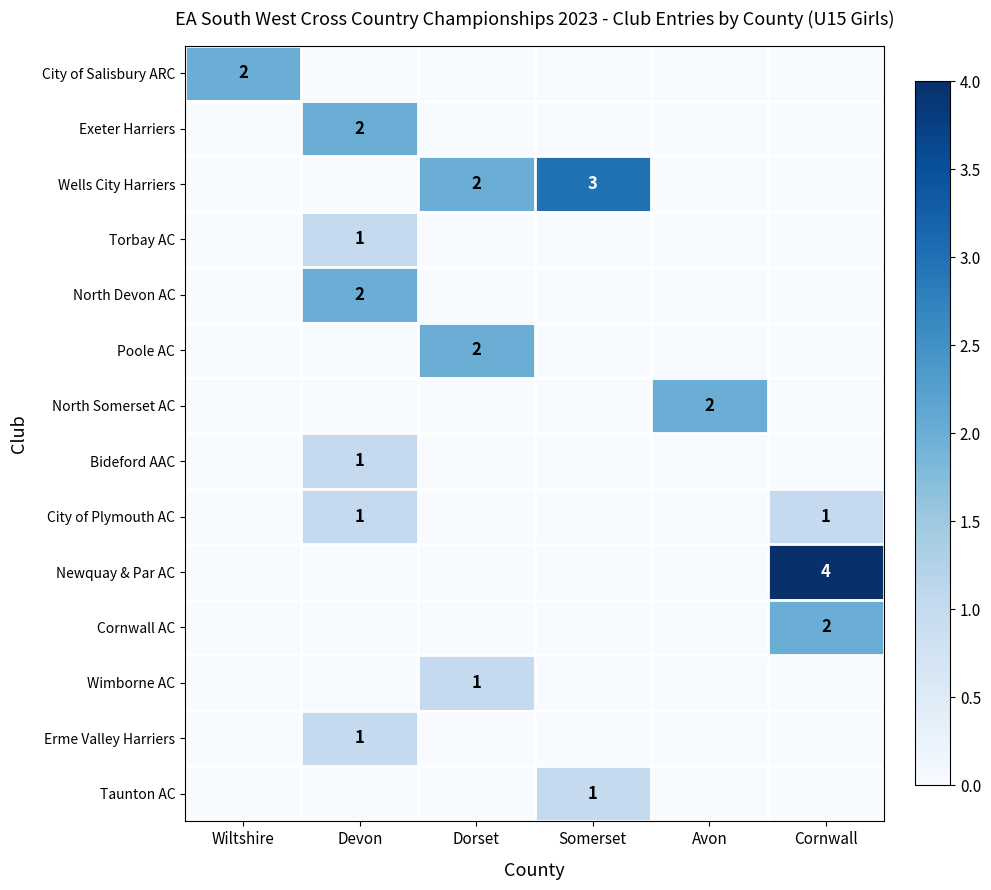

The Torbay AC series shows 1 at Devon. True or false?

True